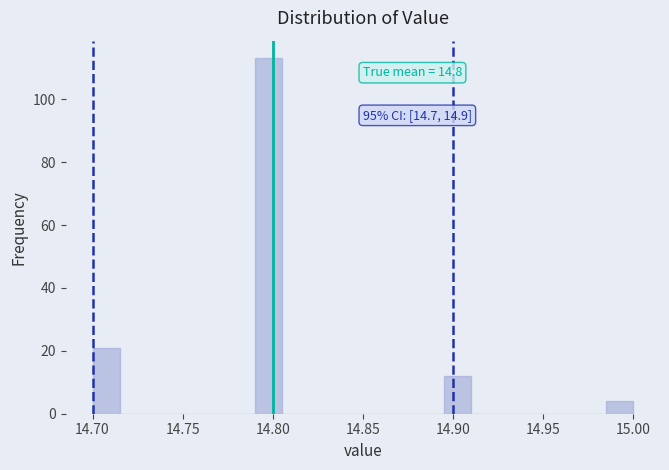

Around what value on the x-axis is the tallest bar? Give the approximate position of its centre, as read against the axis.

14.800